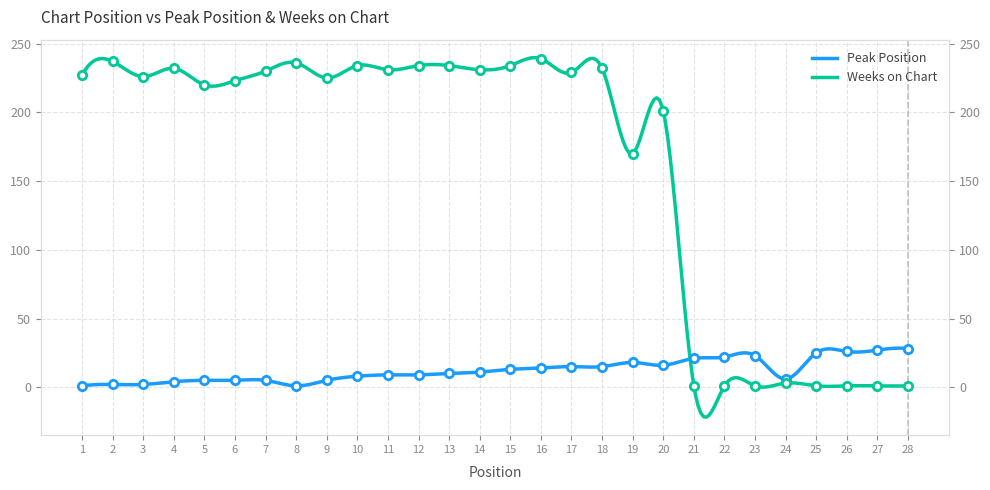

Between 13 and 10, which is larger?

13